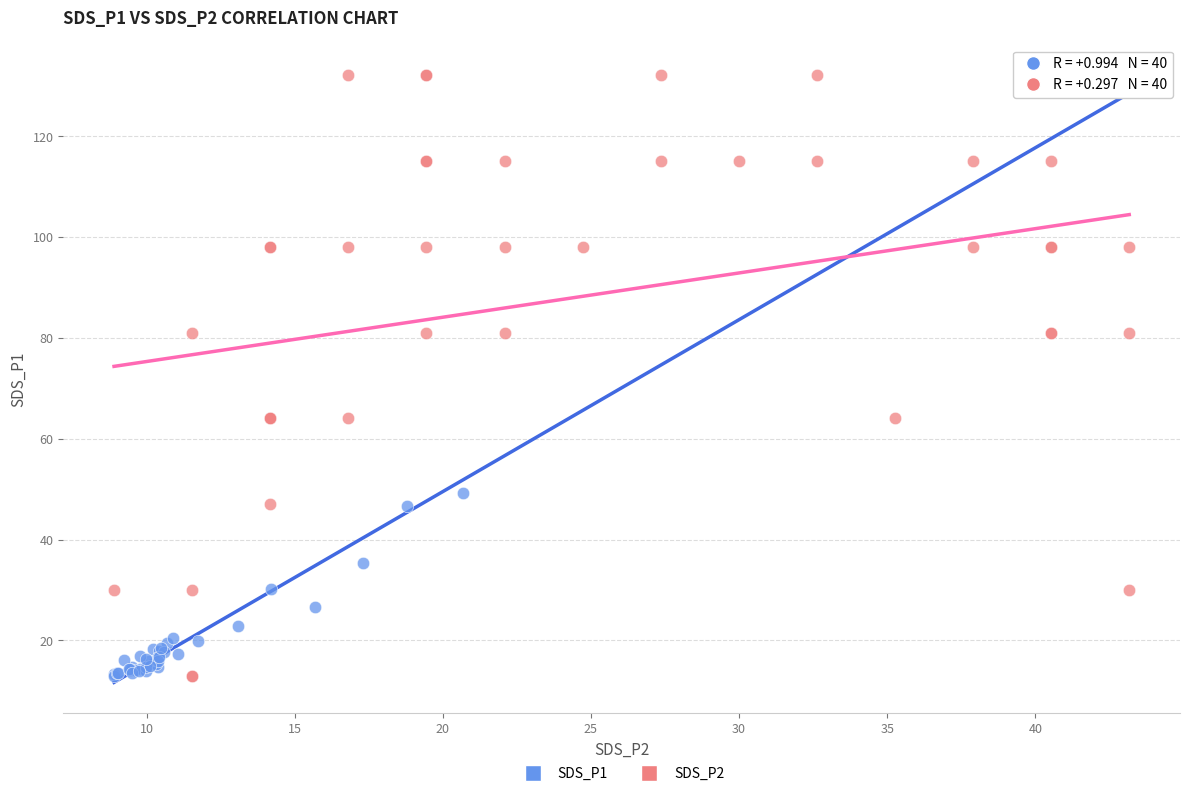

What are all the series names shown in the legend?

SDS_P1, SDS_P2